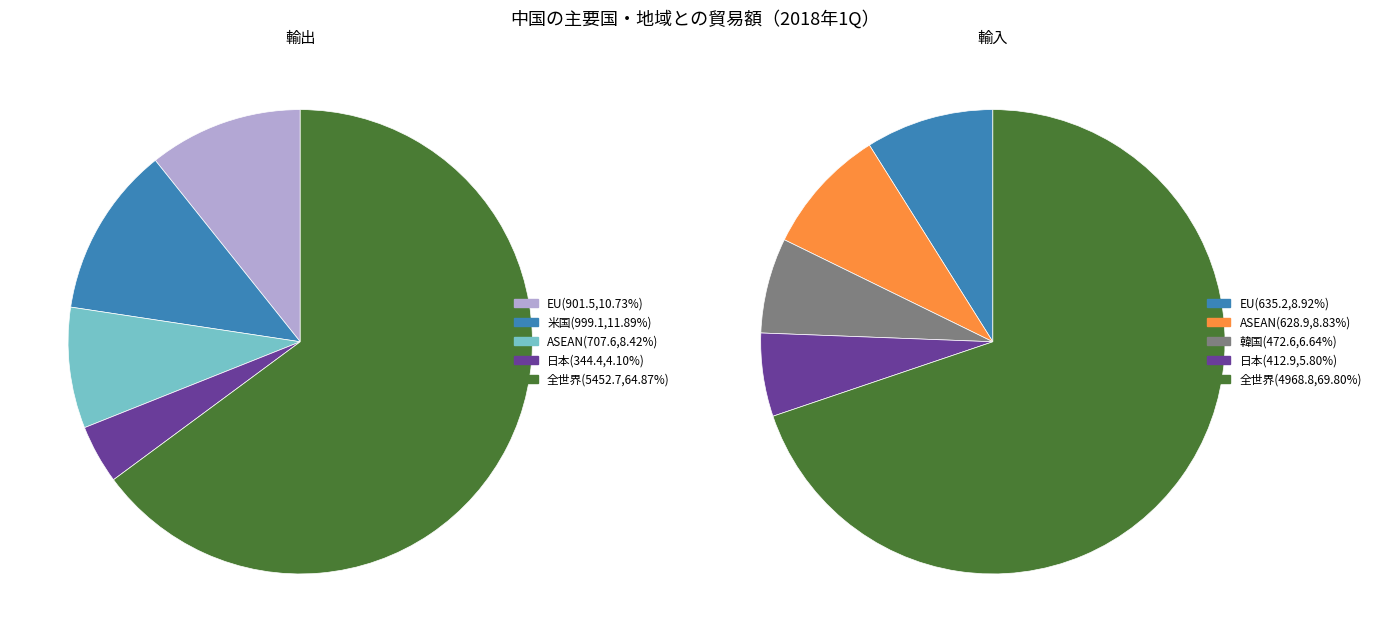

What percentage is the 3 slice, to the nearest percent?

4%